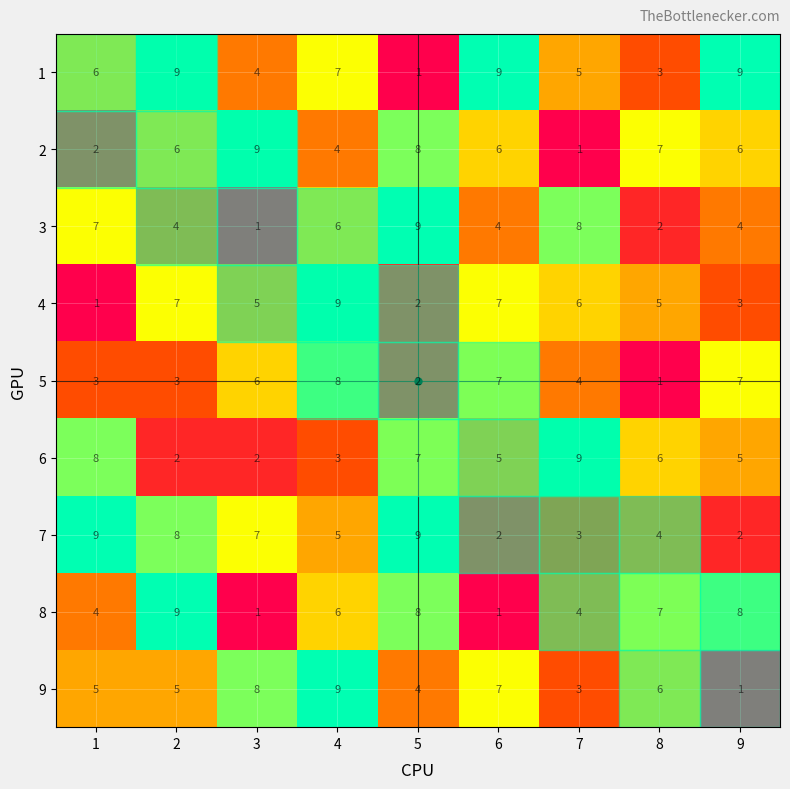

Which series has the largest total across all categories?

1